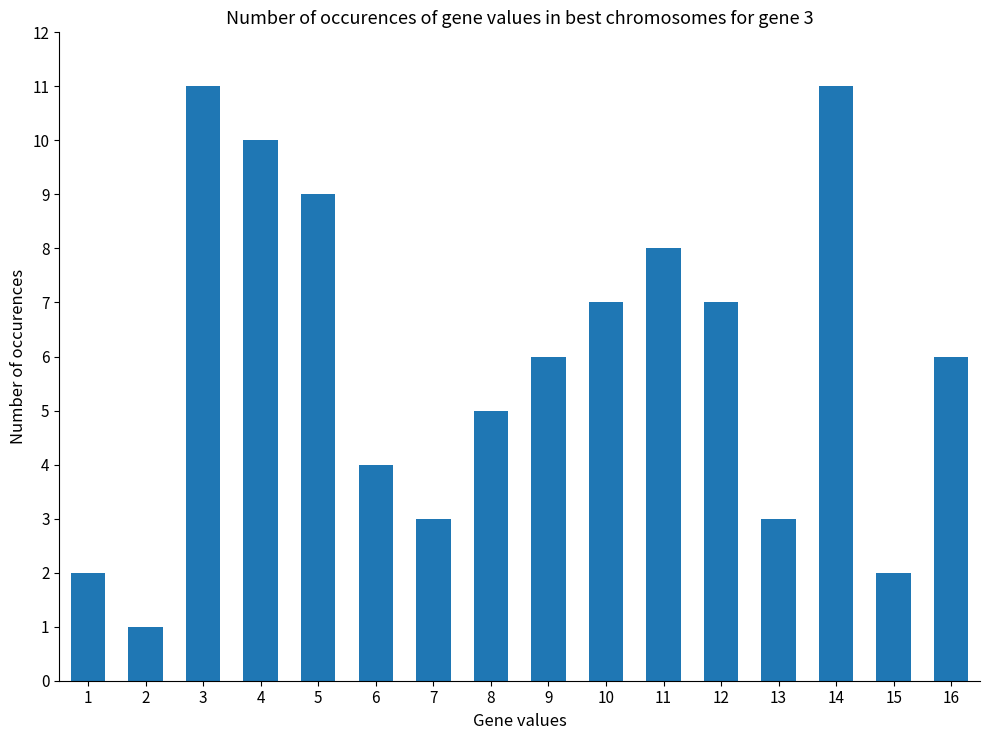

At which label does the data first exceed 6?

3